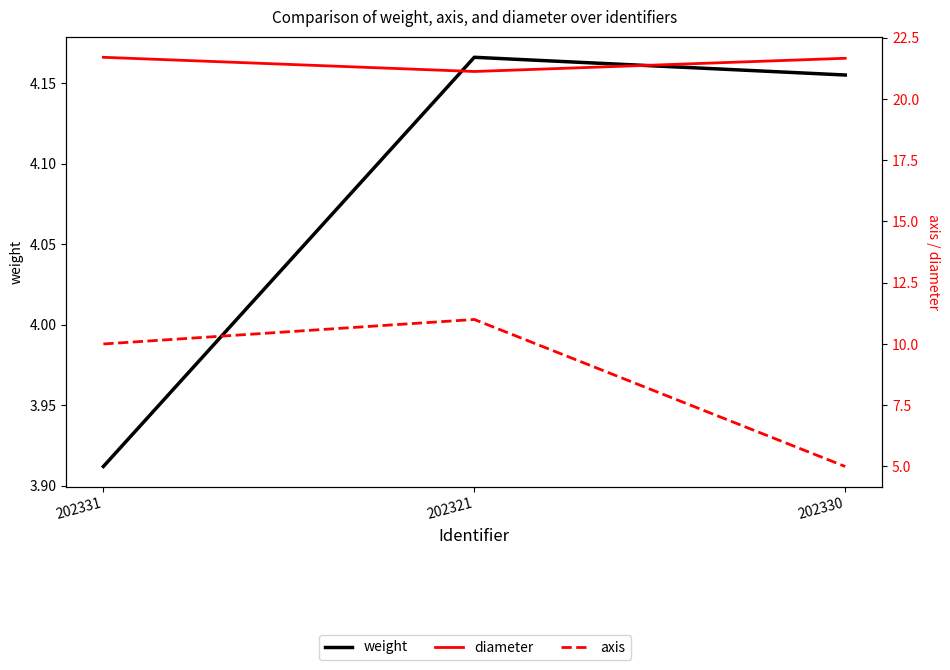

Does the chart display data point markers on the line(s)?

No